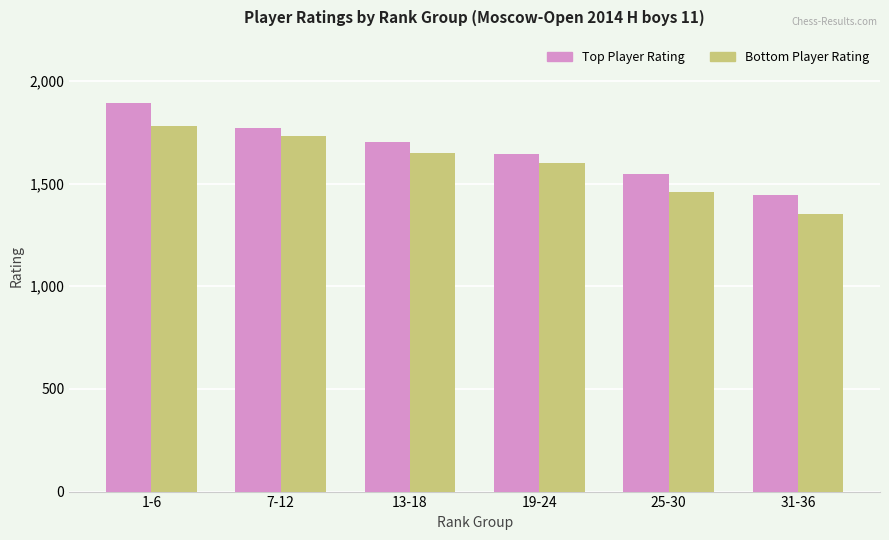

Rank the series at 7-12 from highest to lowest value.

Top Player Rating, Bottom Player Rating